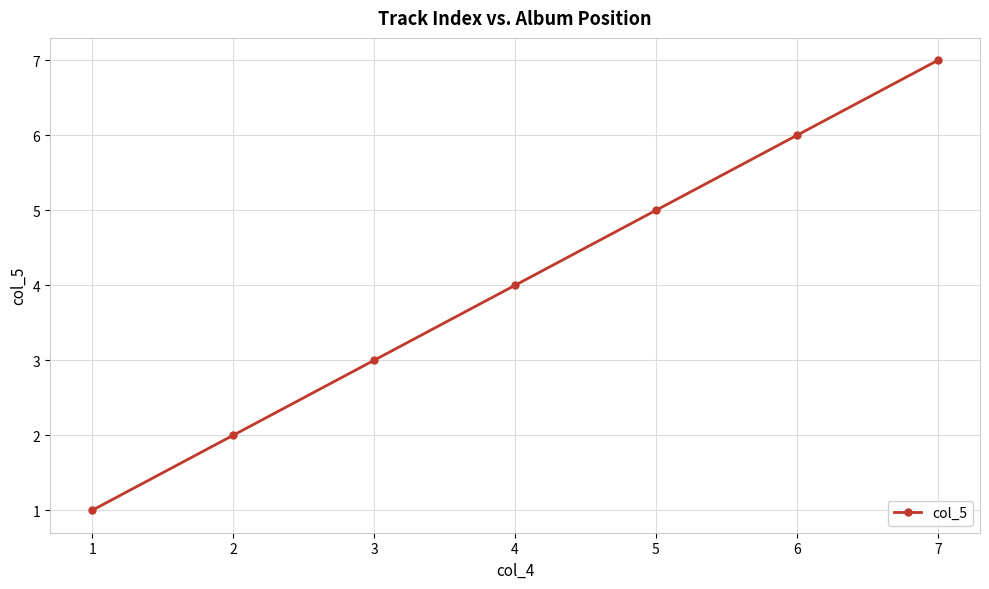

Is it true that the value at 1 is 1?

True